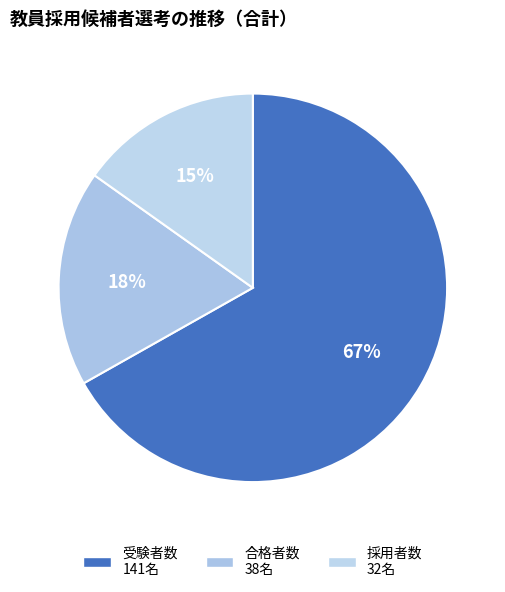

Count the number of slices in the pie.

3